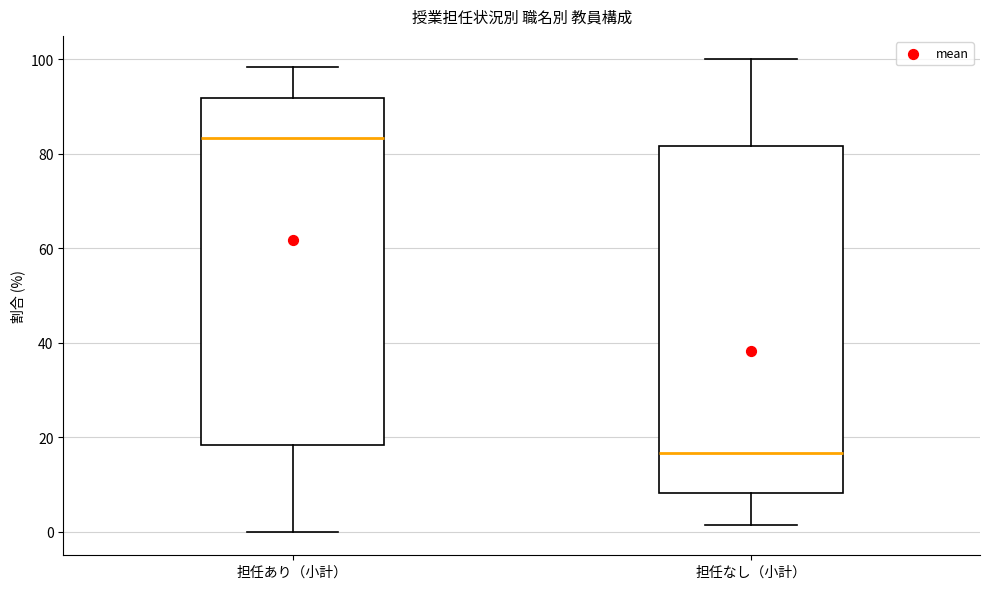

Where does the upper whisker of the box for 担任あり（小計） end on the y-axis? The values are not printed on the chart, so give them approximately, as read against the axis.

98